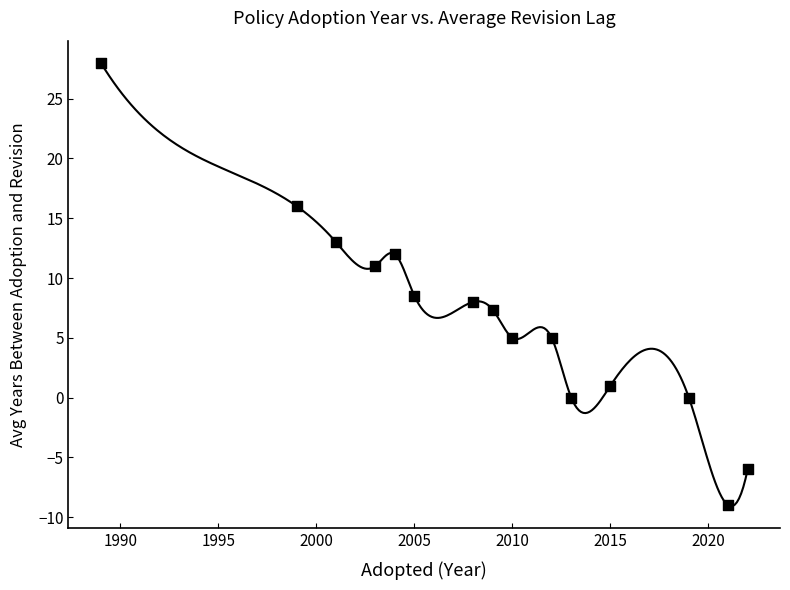

What is the range of X values (max minus min)?

33.0